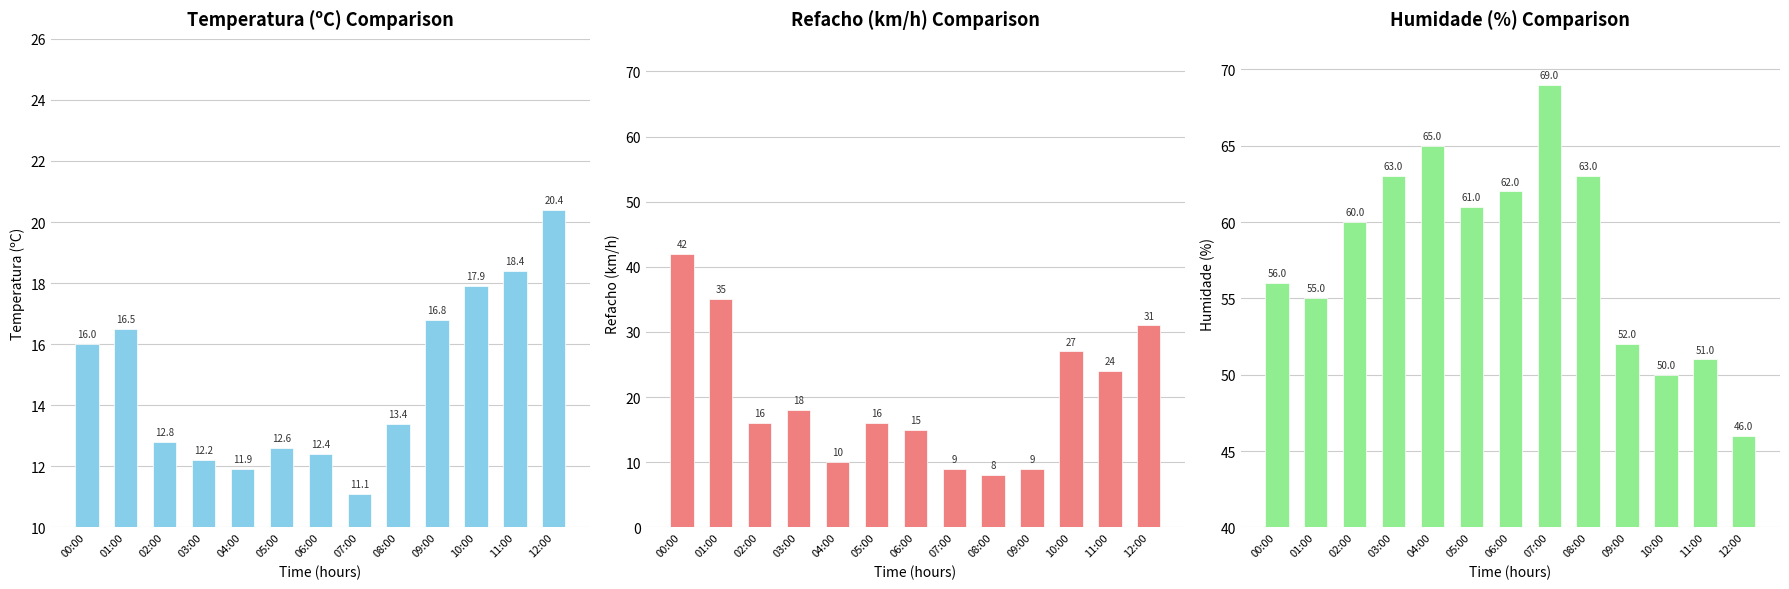

What is the difference between the highest and lowest values at 05:00?

48.4